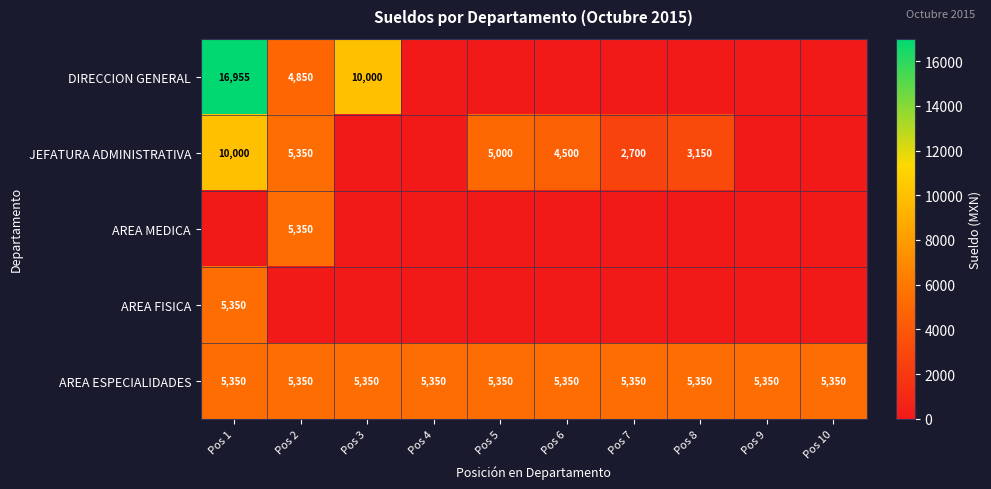

What is the approximate value of AREA ESPECIALIDADES at Pos 1?

5350